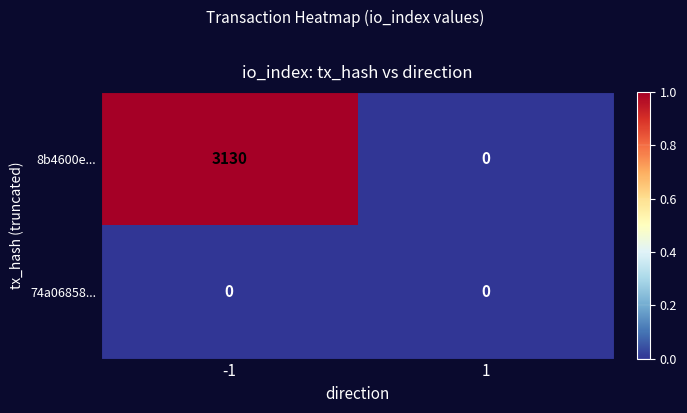

True or false: 74a06858... has a value of 0 at 1.

True